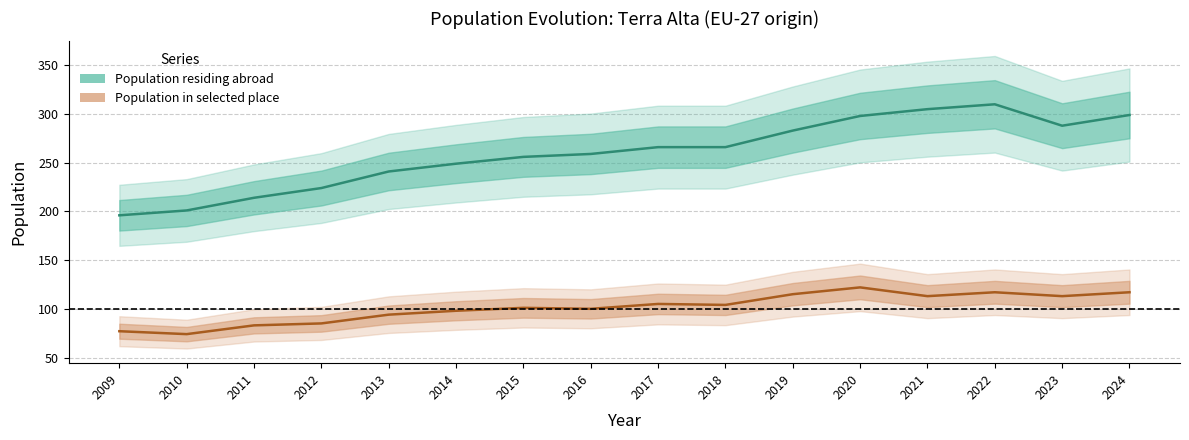

How many values in the Population in selected place series are below 104?

8